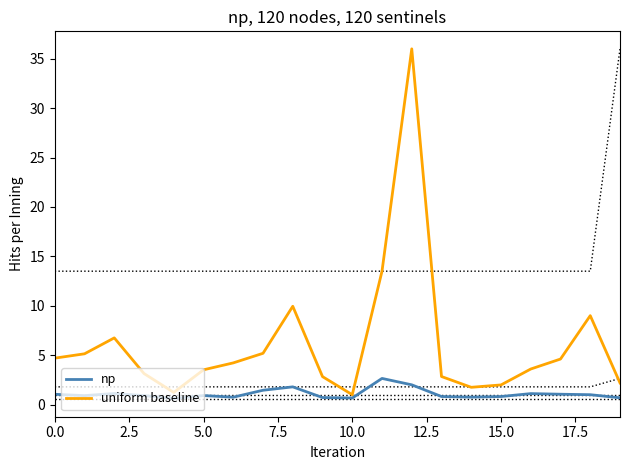

The value of np at 0.0 is 1.0. True or false?

True